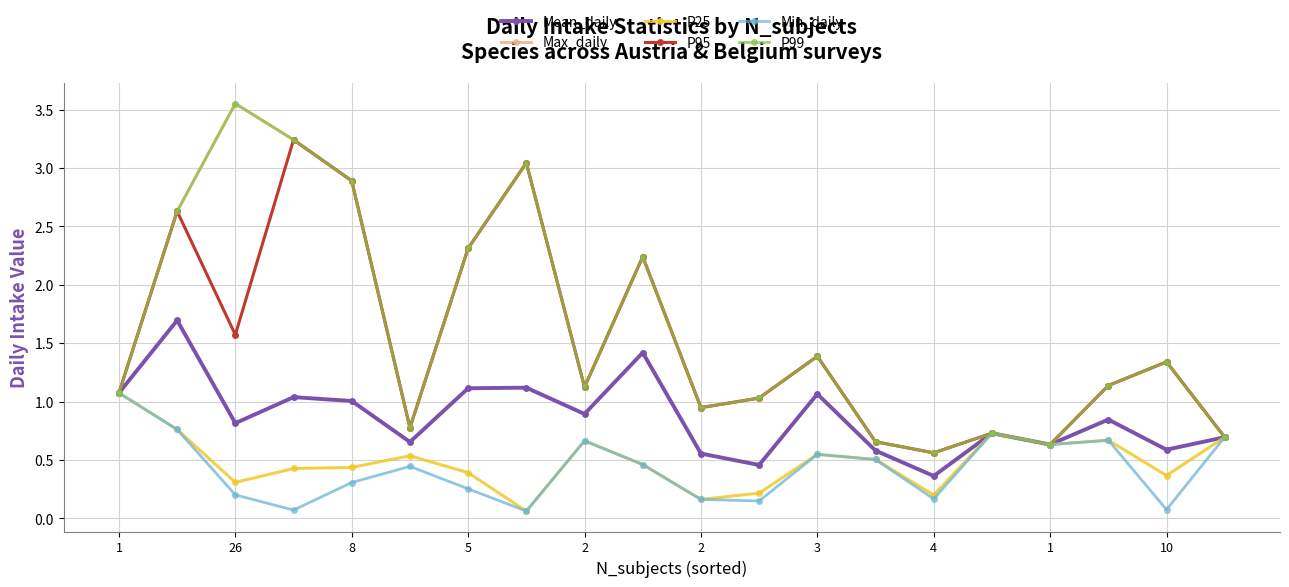

How many lines are shown in the chart?

6